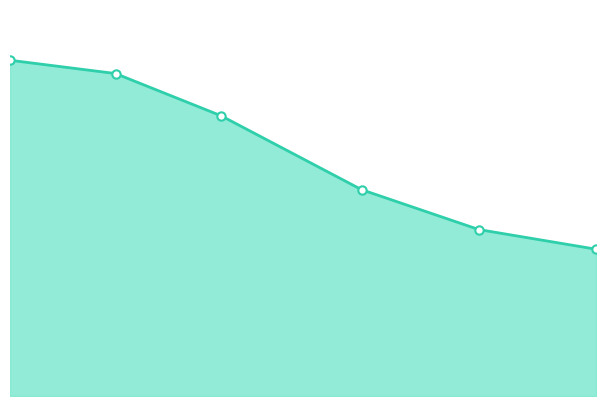

List the labels in order of value, smallest first.

2020, 2010, 2000, 1988, 1979, 1970